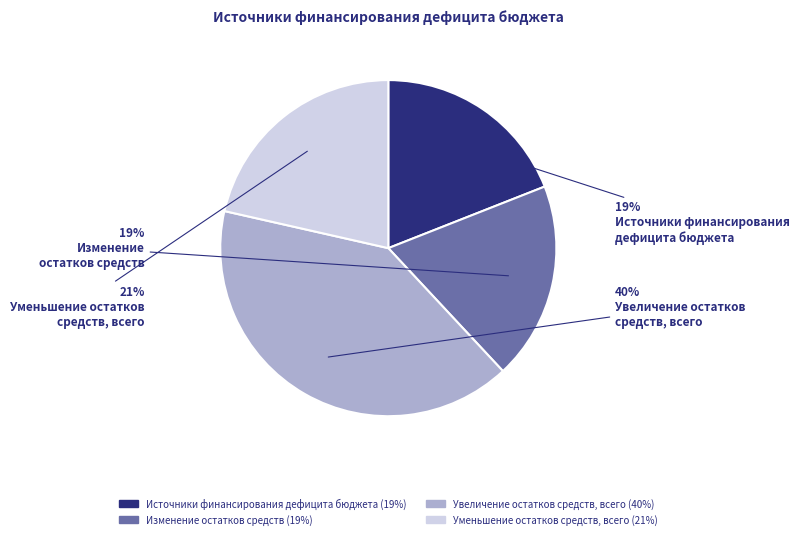

To the nearest percent, what is the difference between the largest and smallest slice percentages?

21%